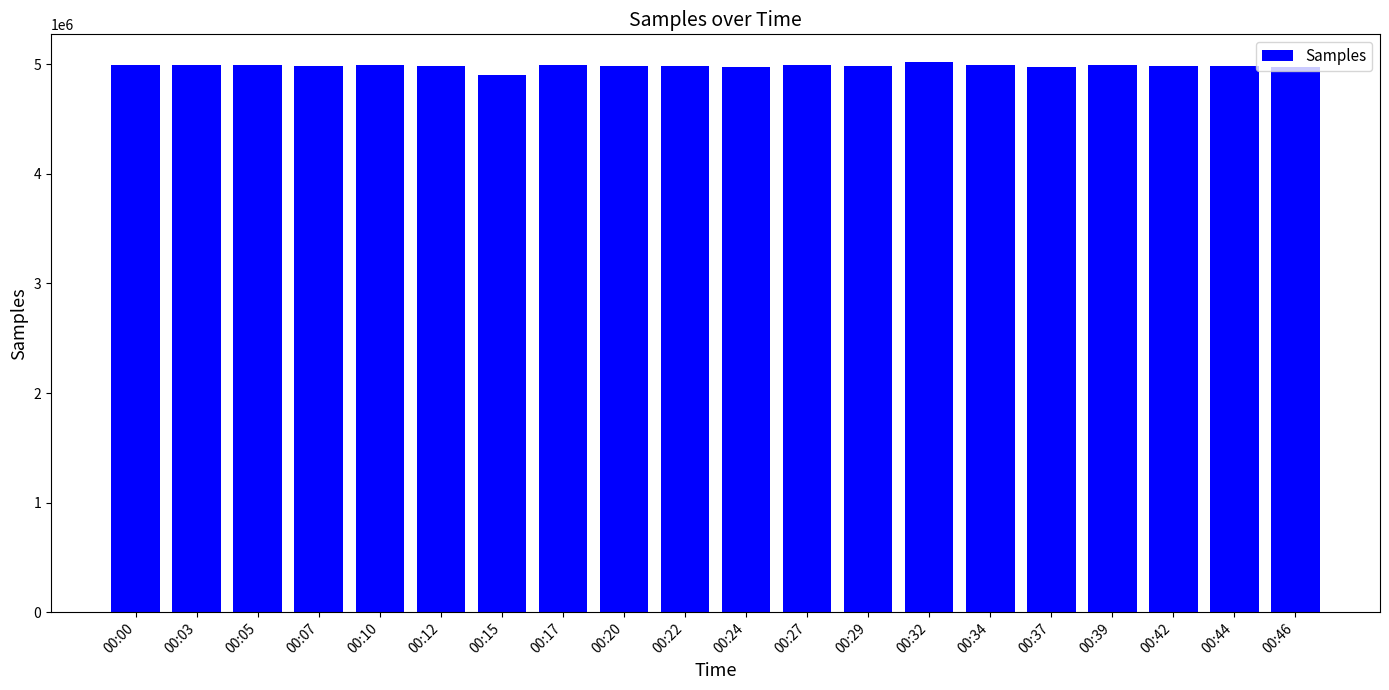

Count the number of categories in the chart.

20